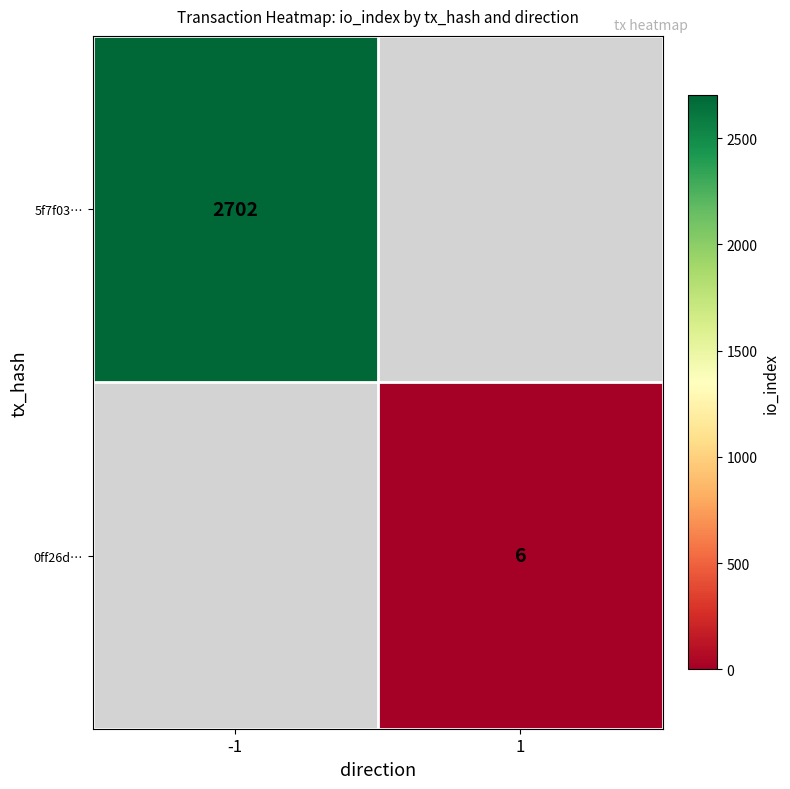

How many series are shown in this chart?

2